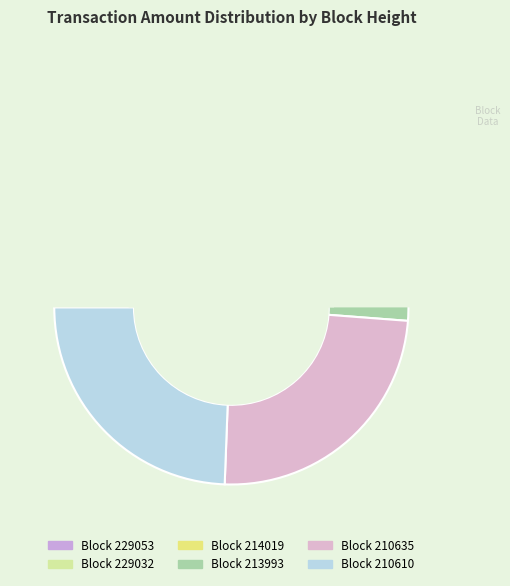

How many segments does this pie chart have?

6